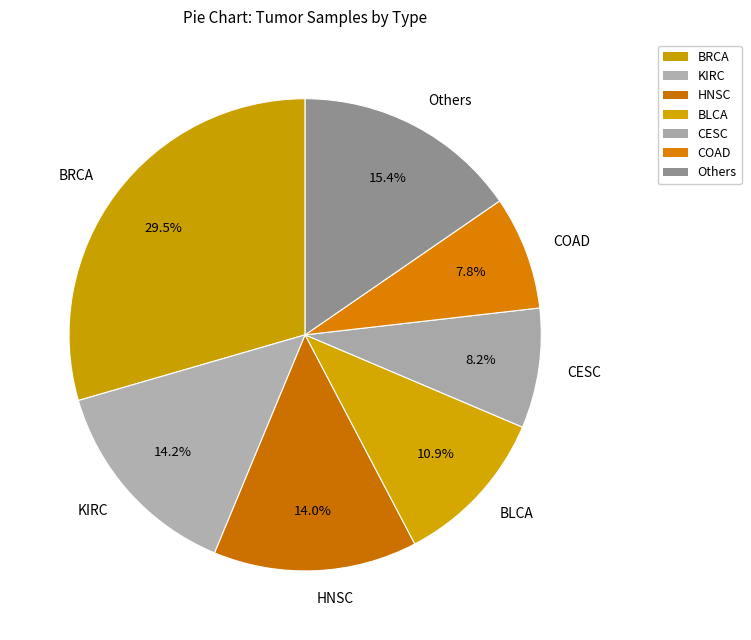

The HNSC slice represents 14% of the pie. True or false?

True